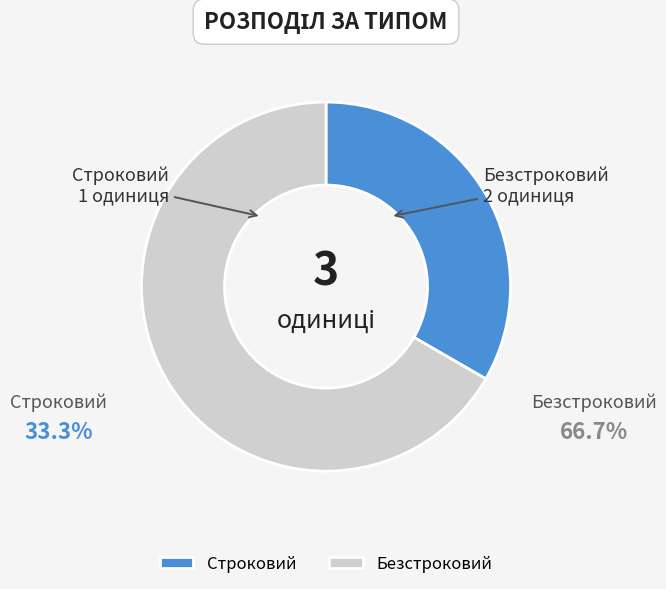

What is the change in value from Строковий to Безстроковий?

+1